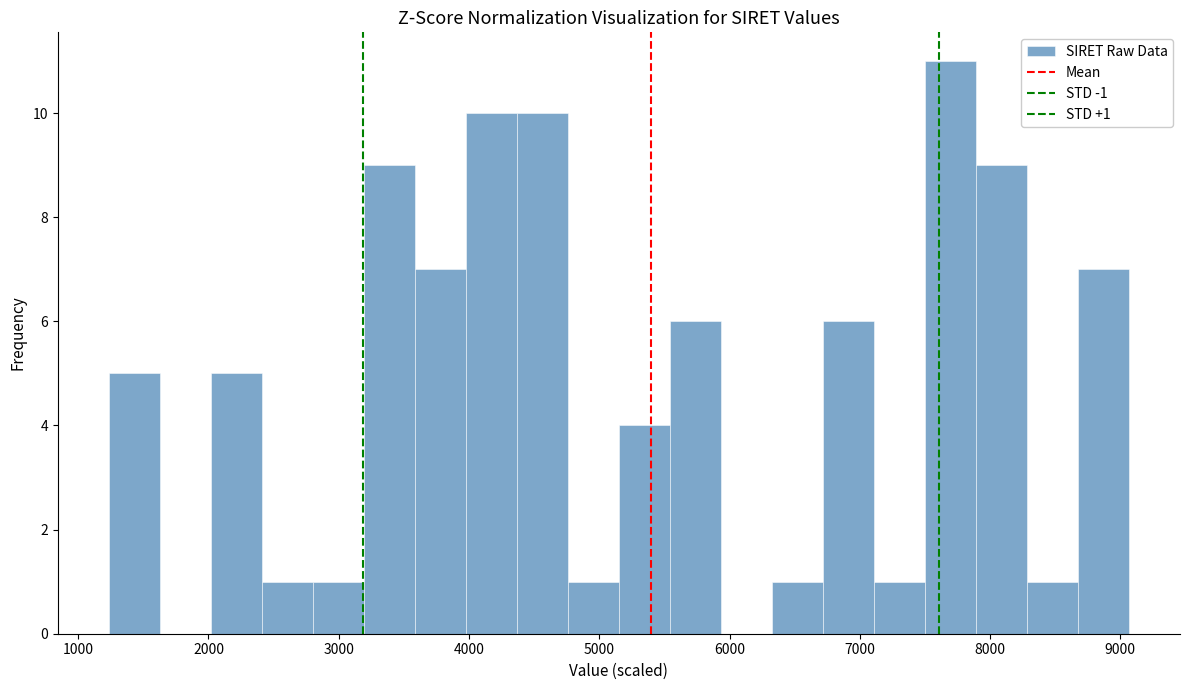

Read against the x-axis, roughly where is the centre of the tallest bar?

7700